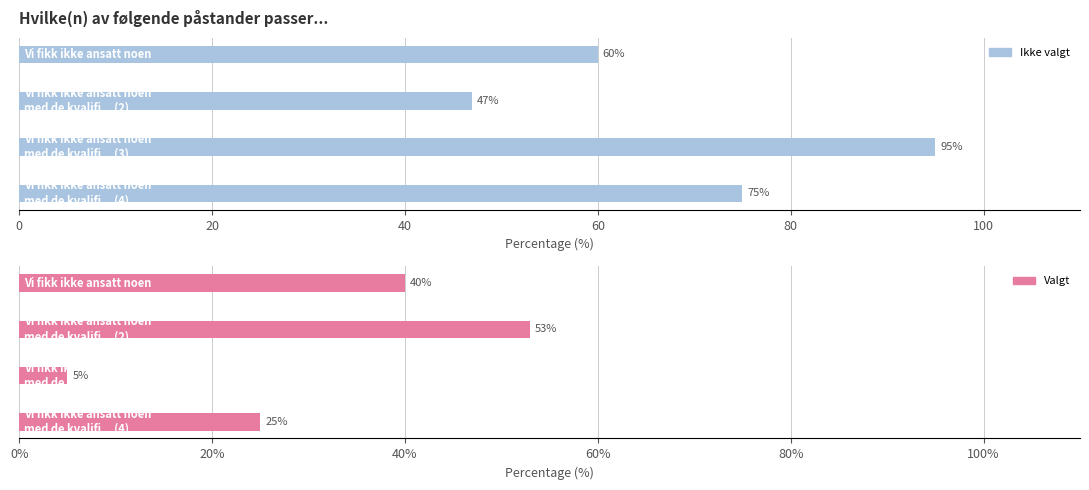

The value of Ikke valgt at 0 is 116. True or false?

False